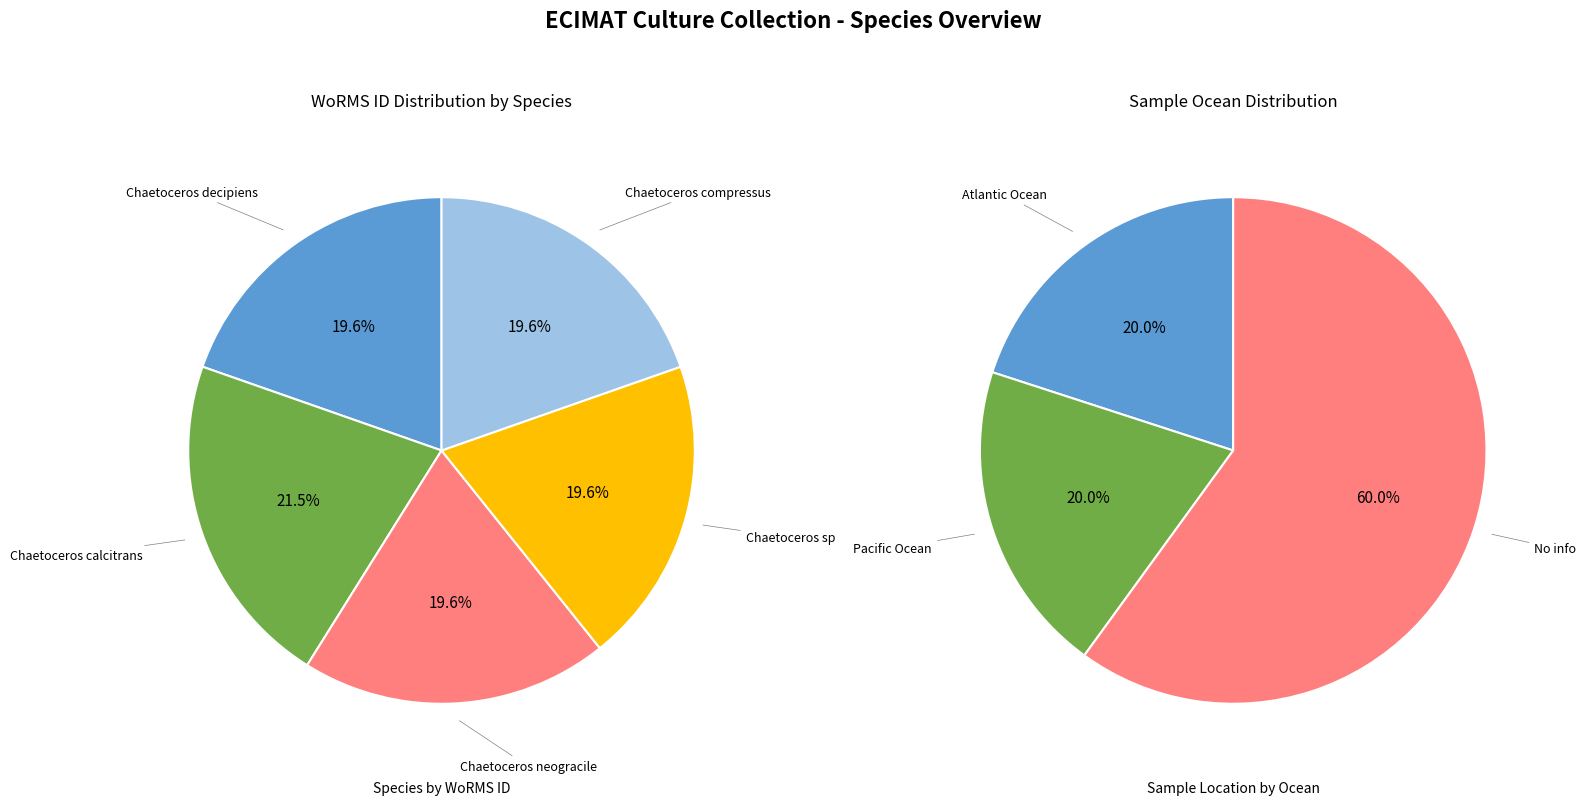

Is there a majority slice in this chart?

No